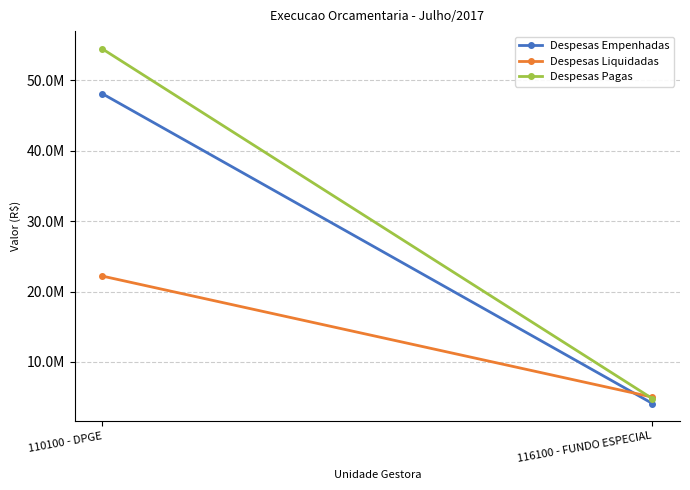

Which series changed the most between 110100 - DPGE and 116100 - FUNDO ESPECIAL?

Despesas Pagas